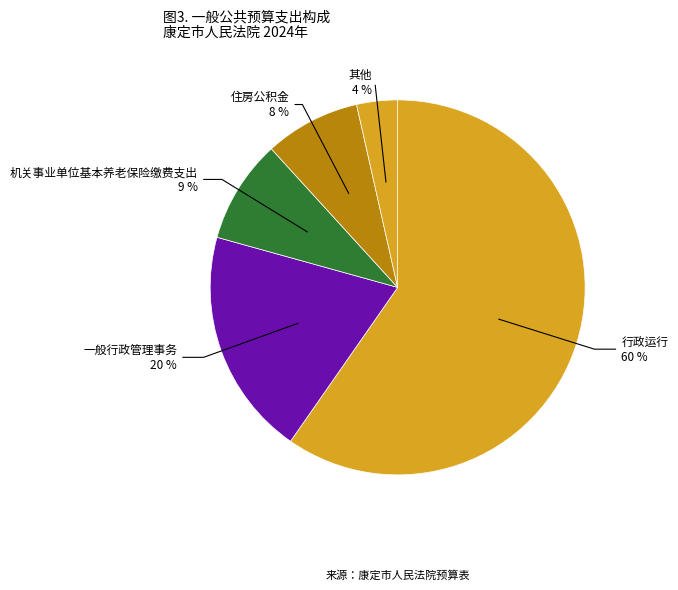

Combined, do 行政运行 and 其他 account for over 50%?

Yes